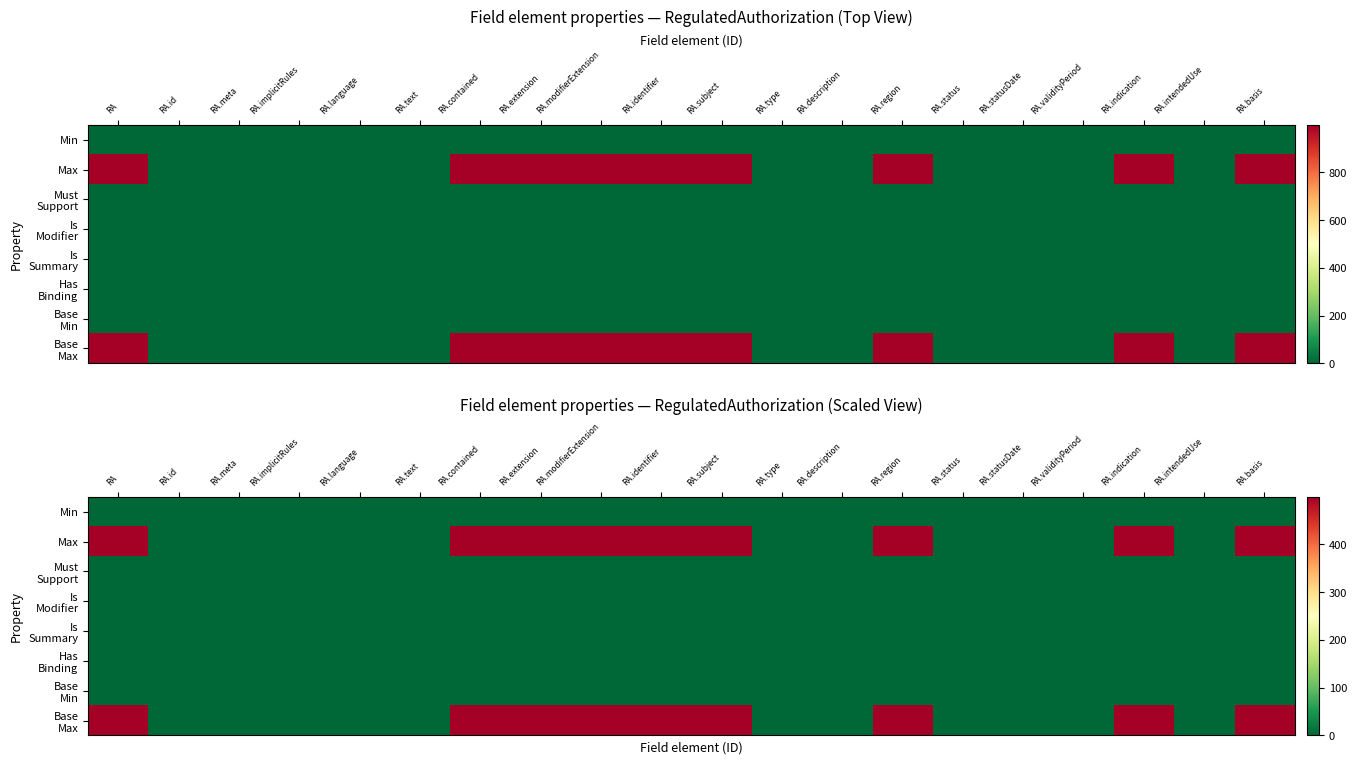

At which category is the sum across all series the highest?

RA.modifierExtension